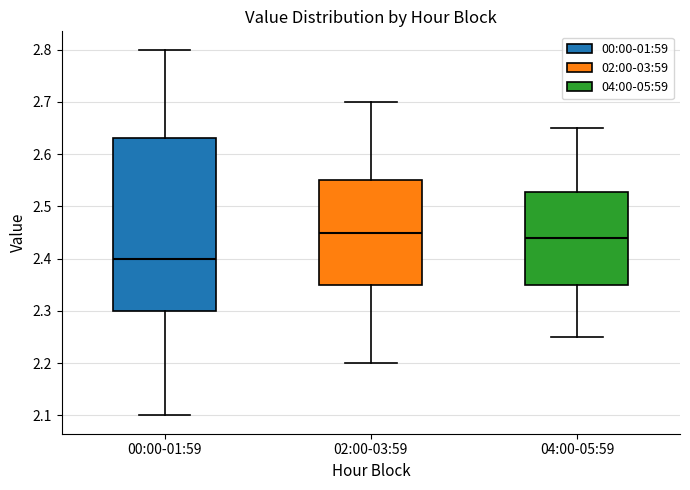

Which box is the tallest, from its lower edge to its upper edge?

00:00-01:59